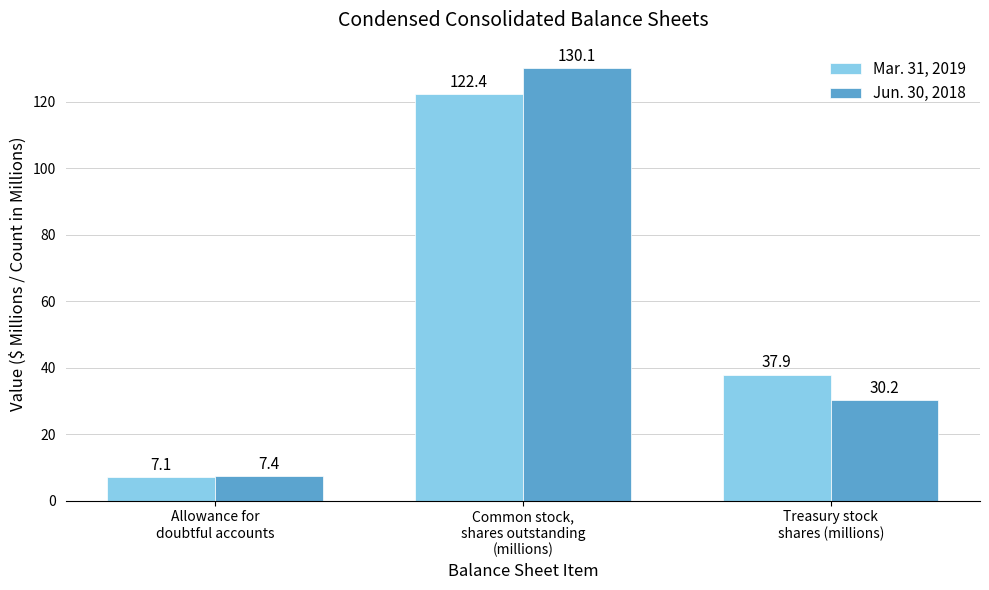

What is the average value of the Jun. 30, 2018 series?

55.9